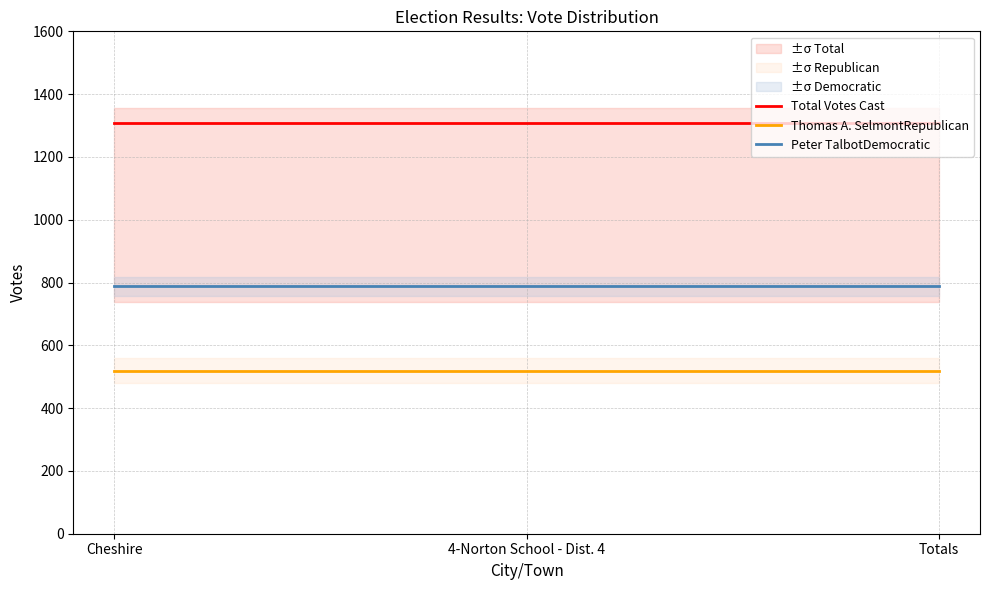

How many categories are shown in the chart?

3